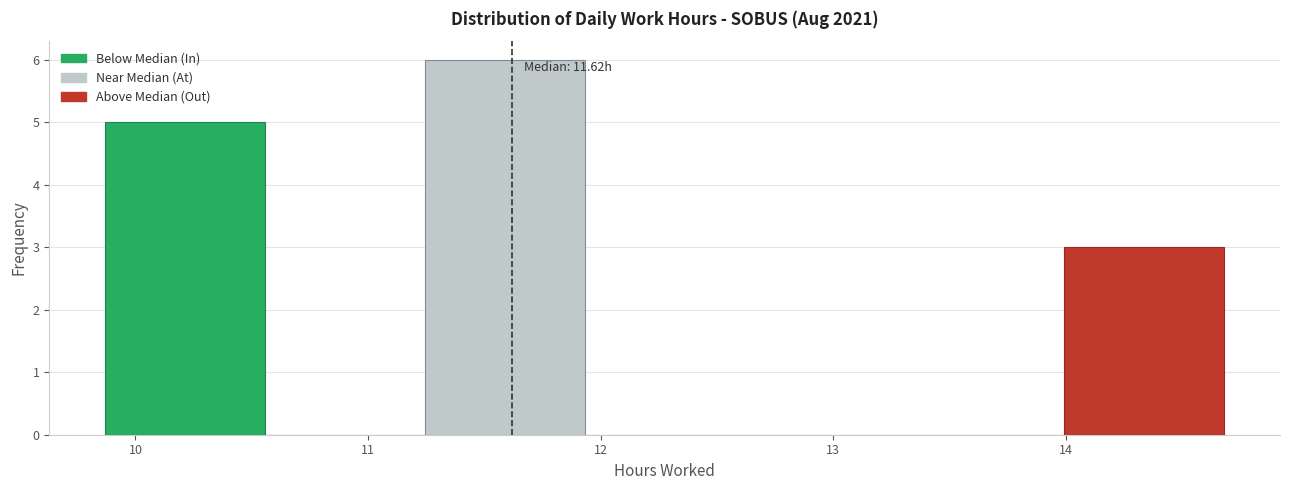

Which range on the x-axis has the tallest bar?

11.2 to 11.9